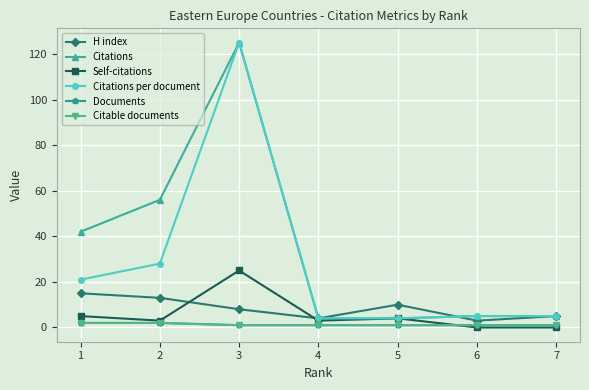

Count the Citable documents values in the range 1 to 2.

7